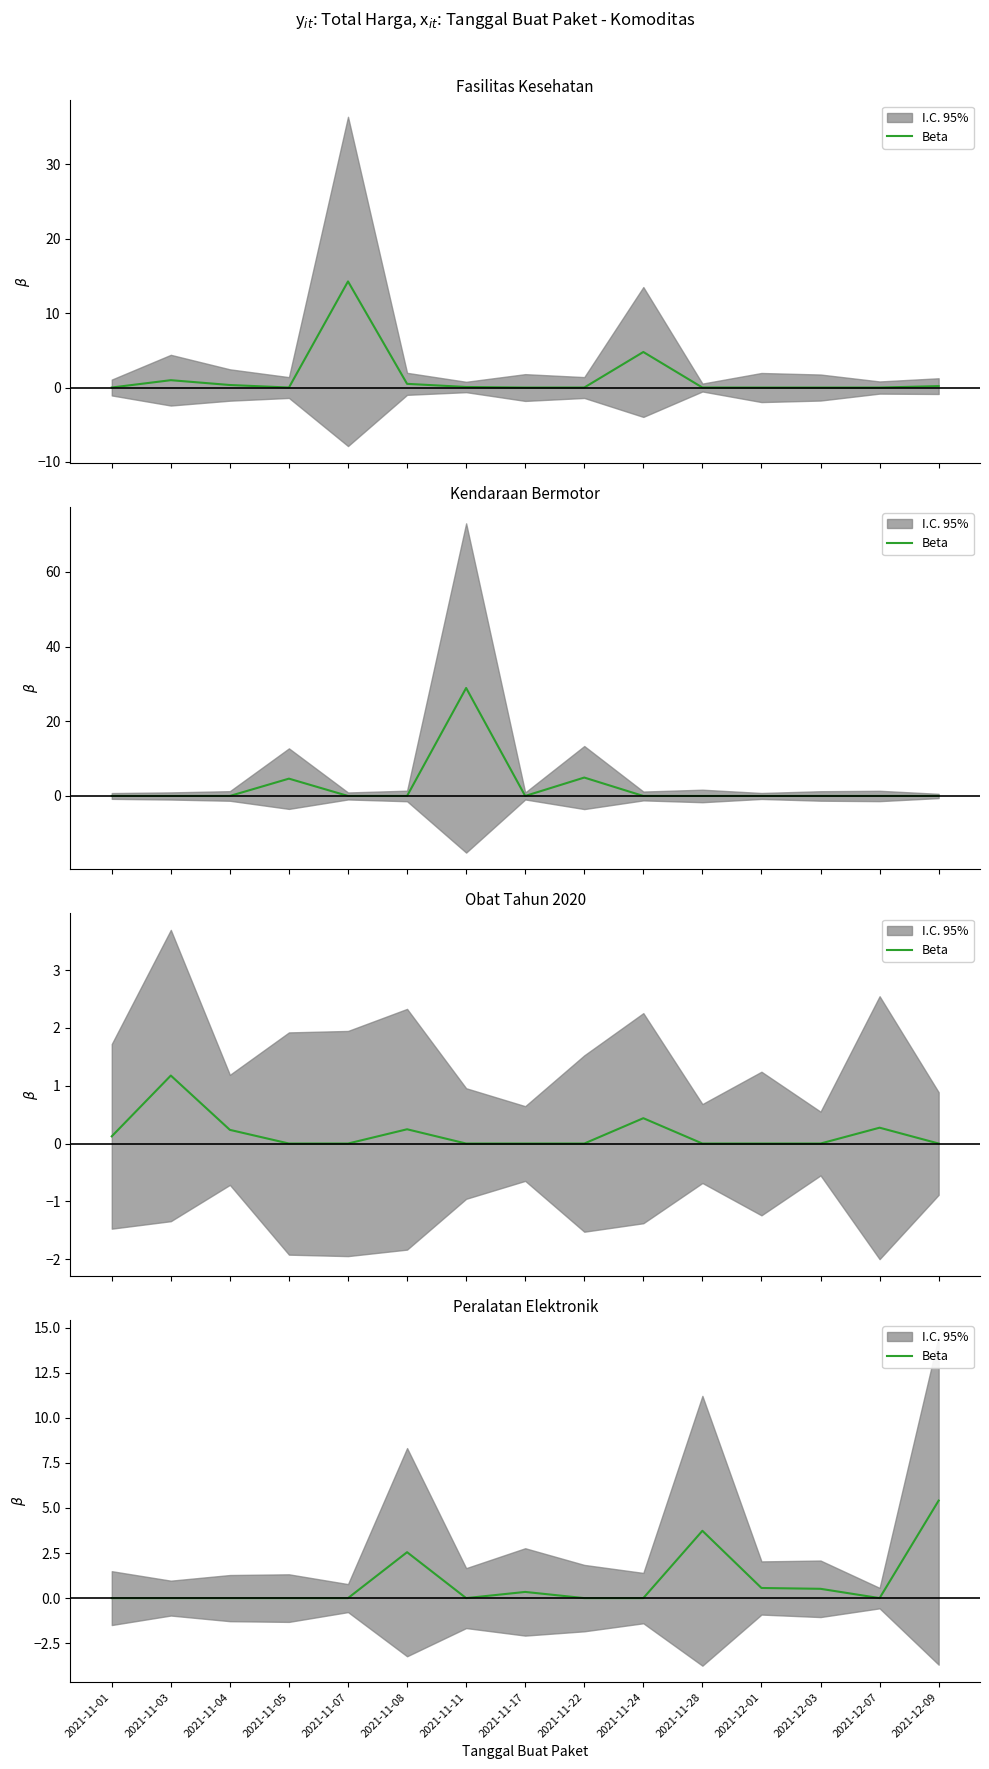

True or false: the data has more than 2 interior local peaks.

True